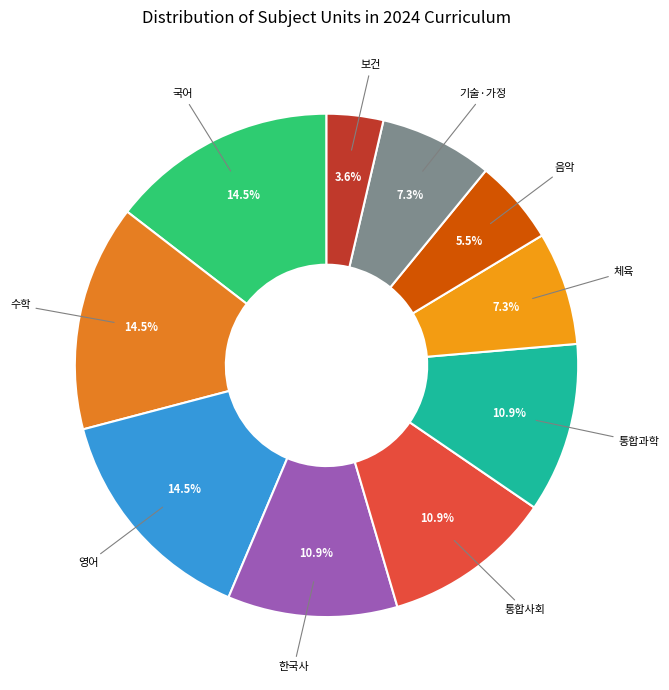

How many slices are in this pie chart?

10